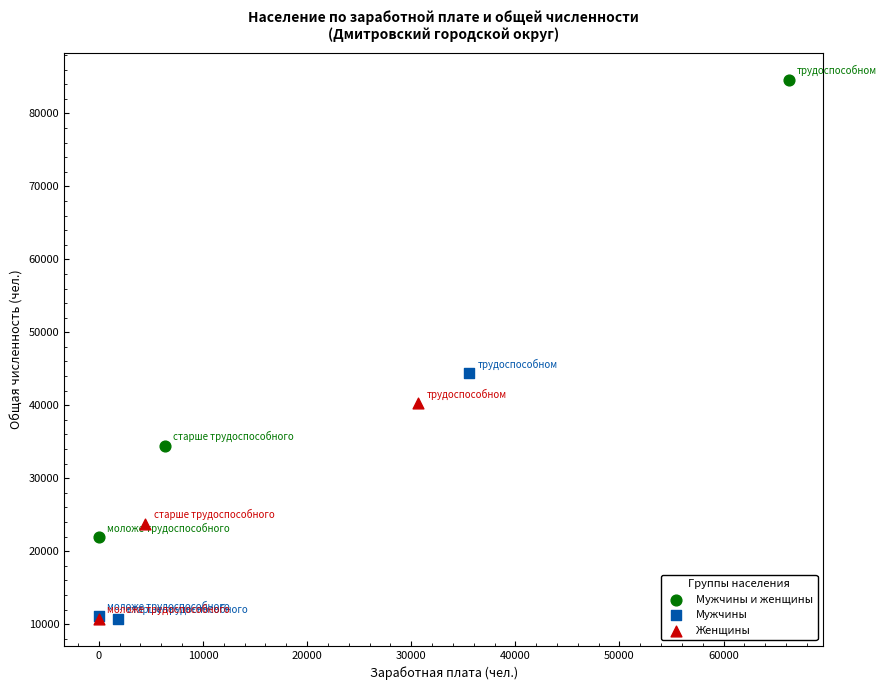

Which series has the widest spread of Y values?

Мужчины и женщины